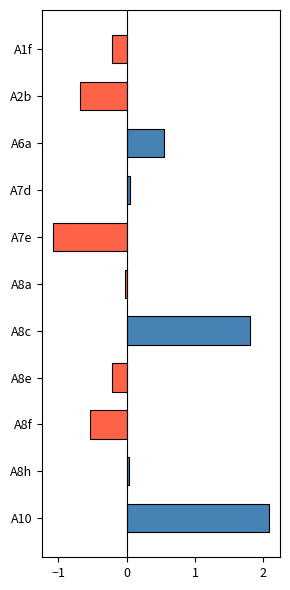

What is the label of the 6th bar from the top?

A8a